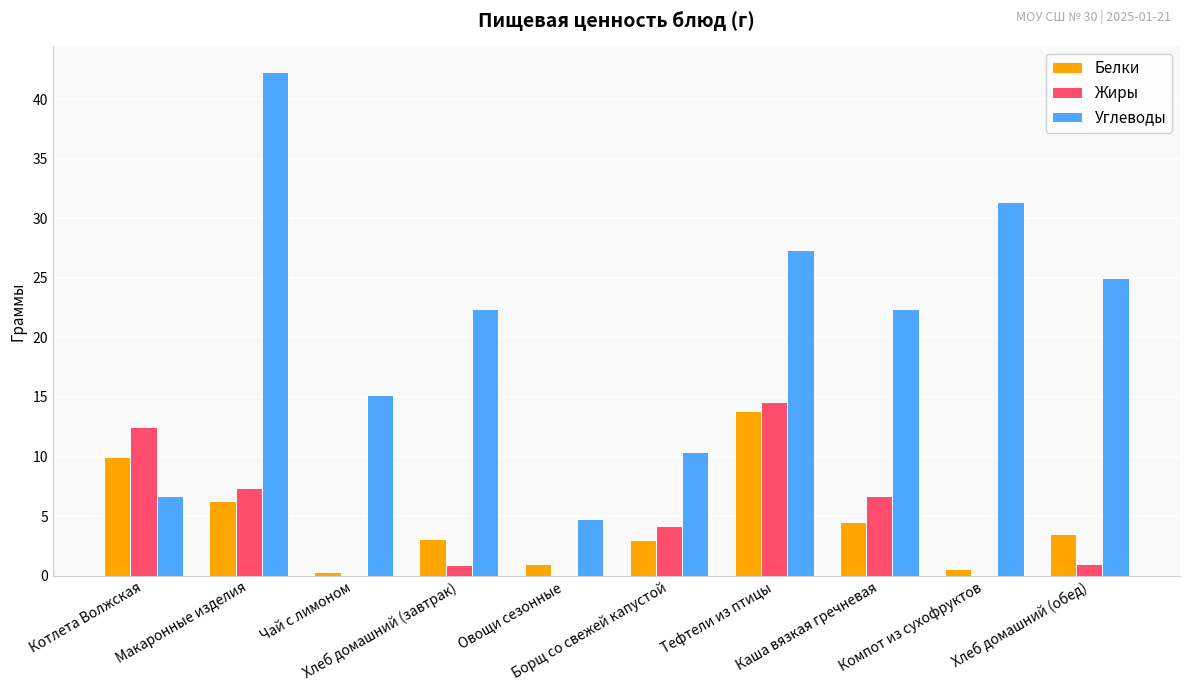

Which series has the largest total across all categories?

Углеводы